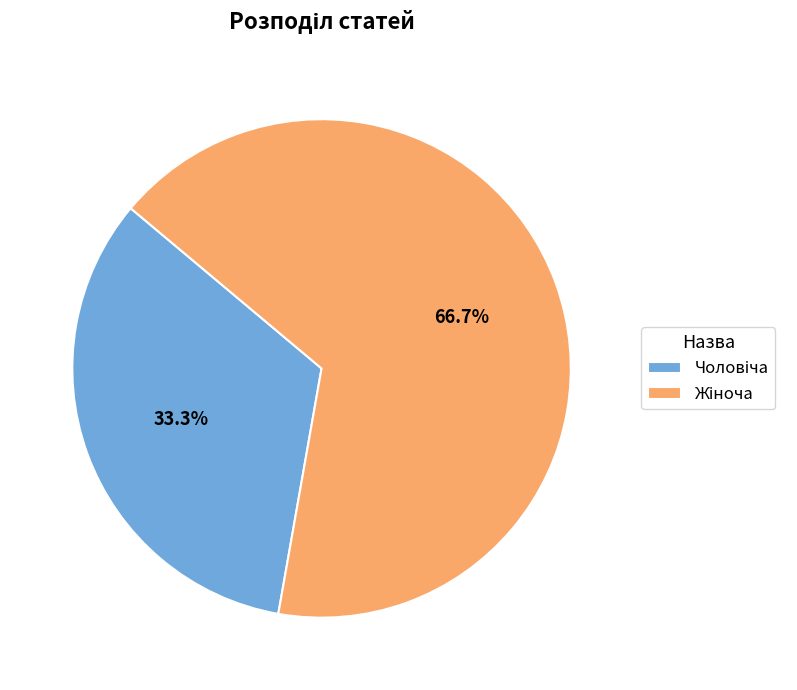

Does any single category account for the majority?

Yes